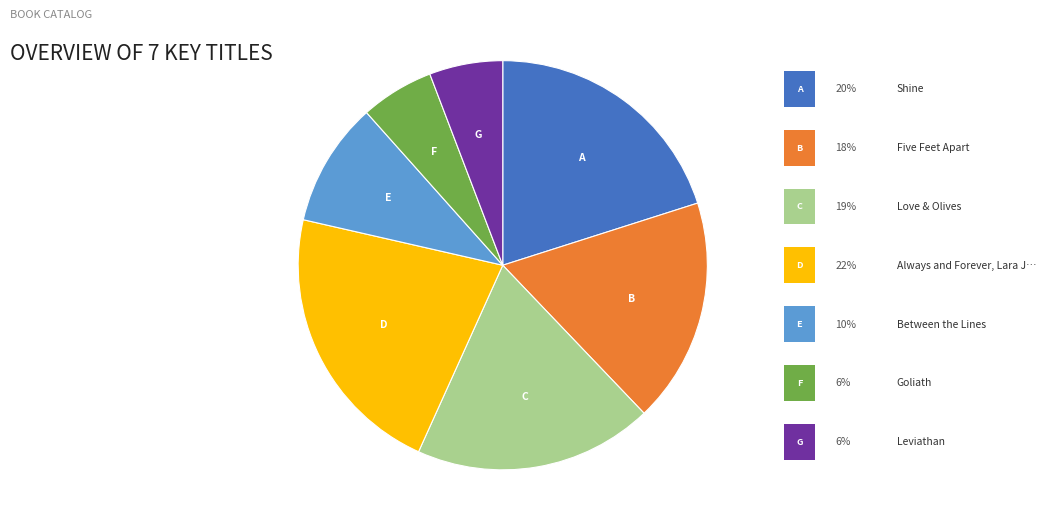

Does any single category account for the majority?

No